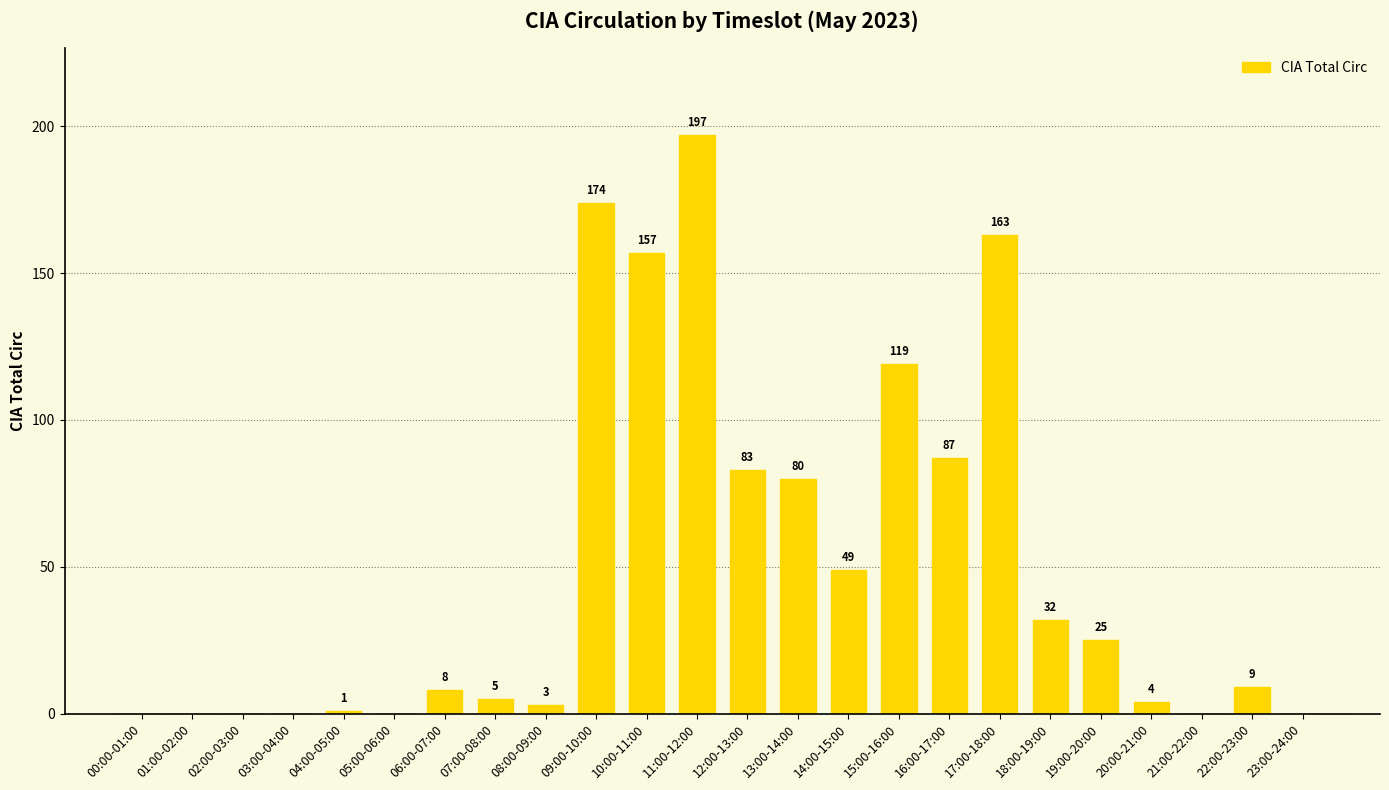

Where does the data first go above 9?

09:00-10:00